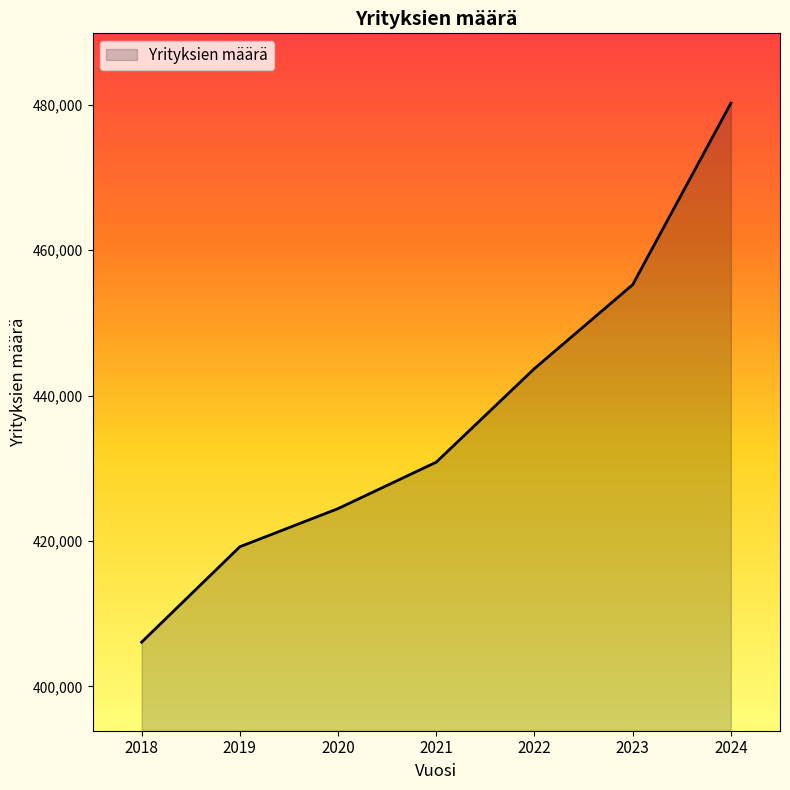

What is the sum of the values at 2018 and 2021?

836948